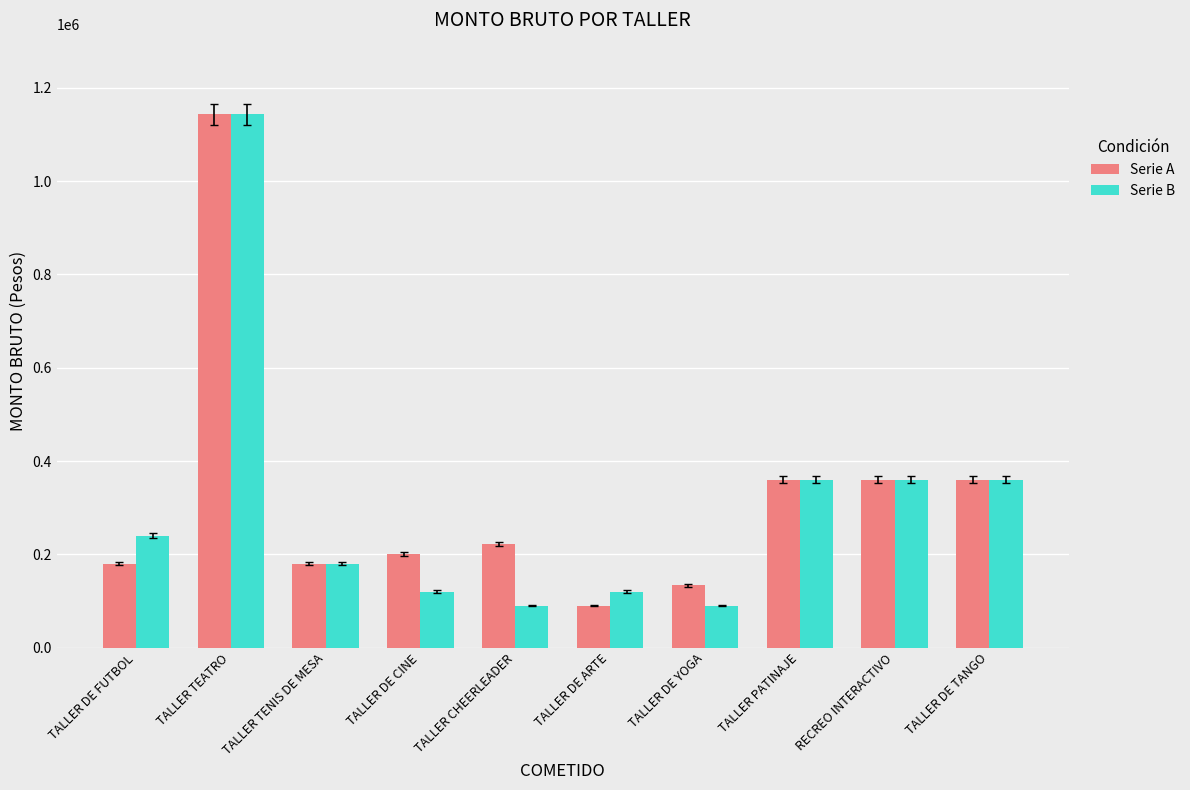

What is the label of the 2nd bar from the left?

TALLER TEATRO